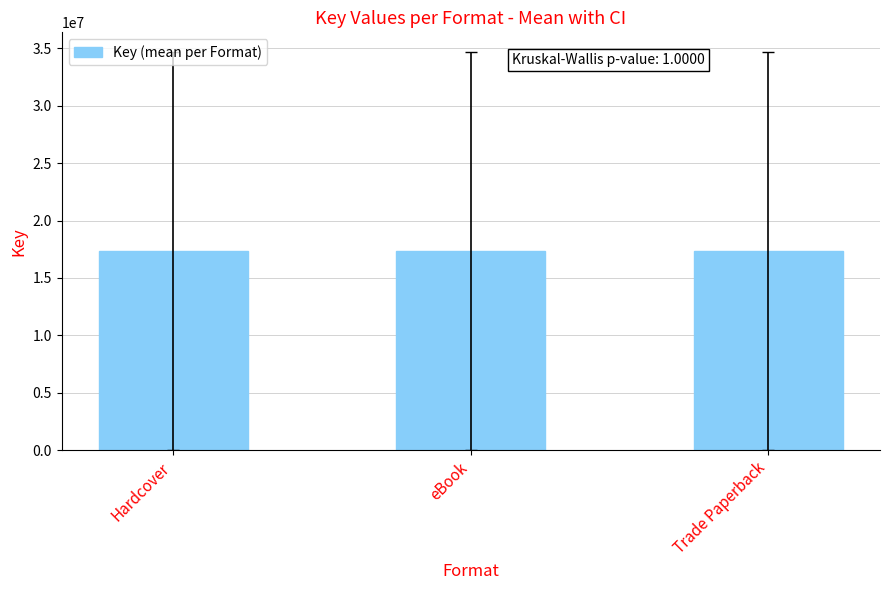

At which label is the value closest to 17339805?

Hardcover